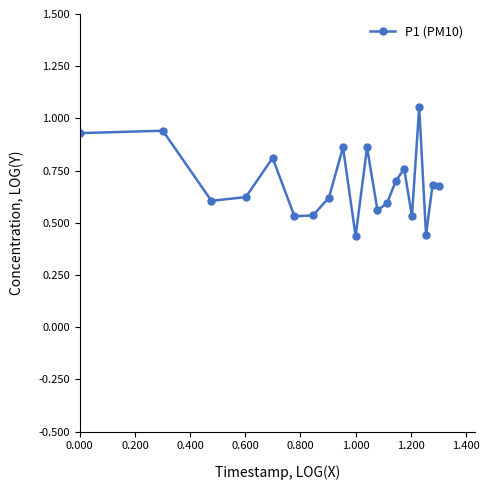

How many interior local valleys (lower than both neighbors) does the data have?

6